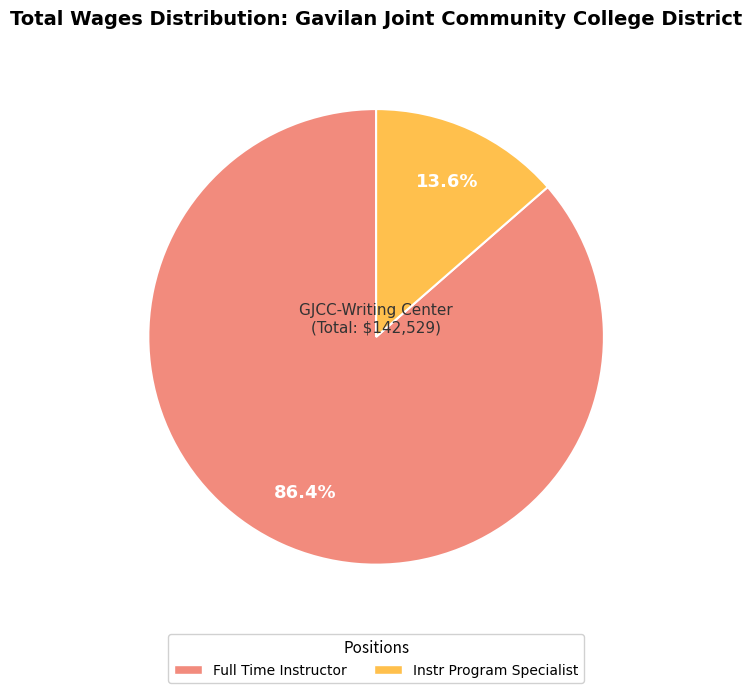

Combined, do Instr Program Specialist and Full Time Instructor account for over 50%?

Yes